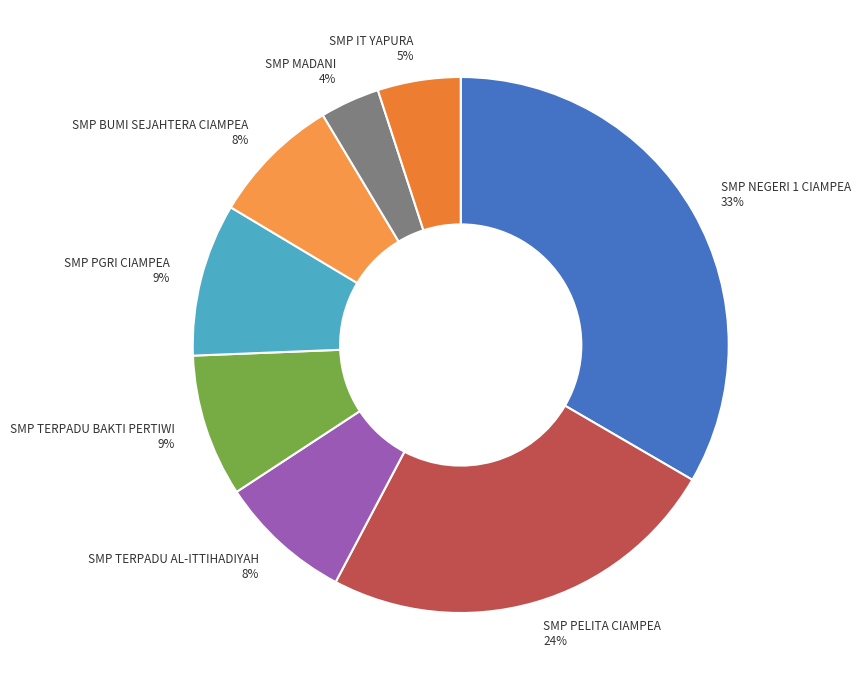

To the nearest percent, what is the combined percentage of SMP IT YAPURA 5% and SMP PELITA CIAMPEA 24%?

29%